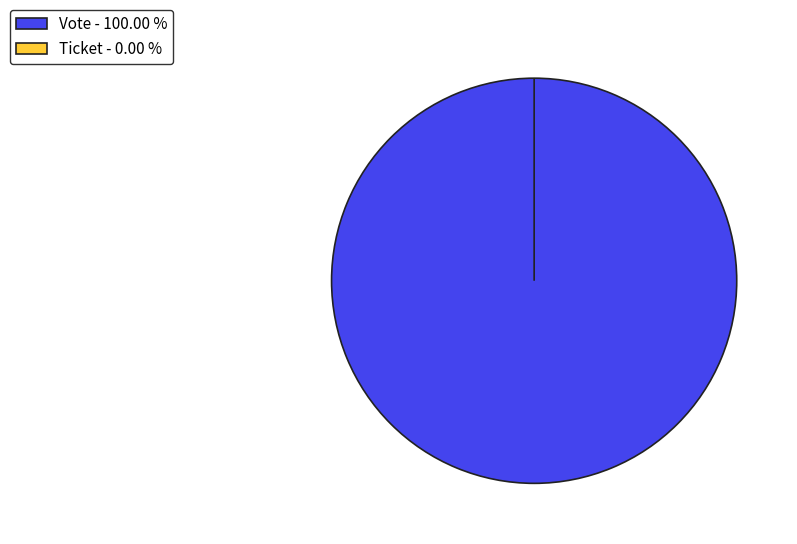

What percentage do Vote and Ticket together represent?

100.0%